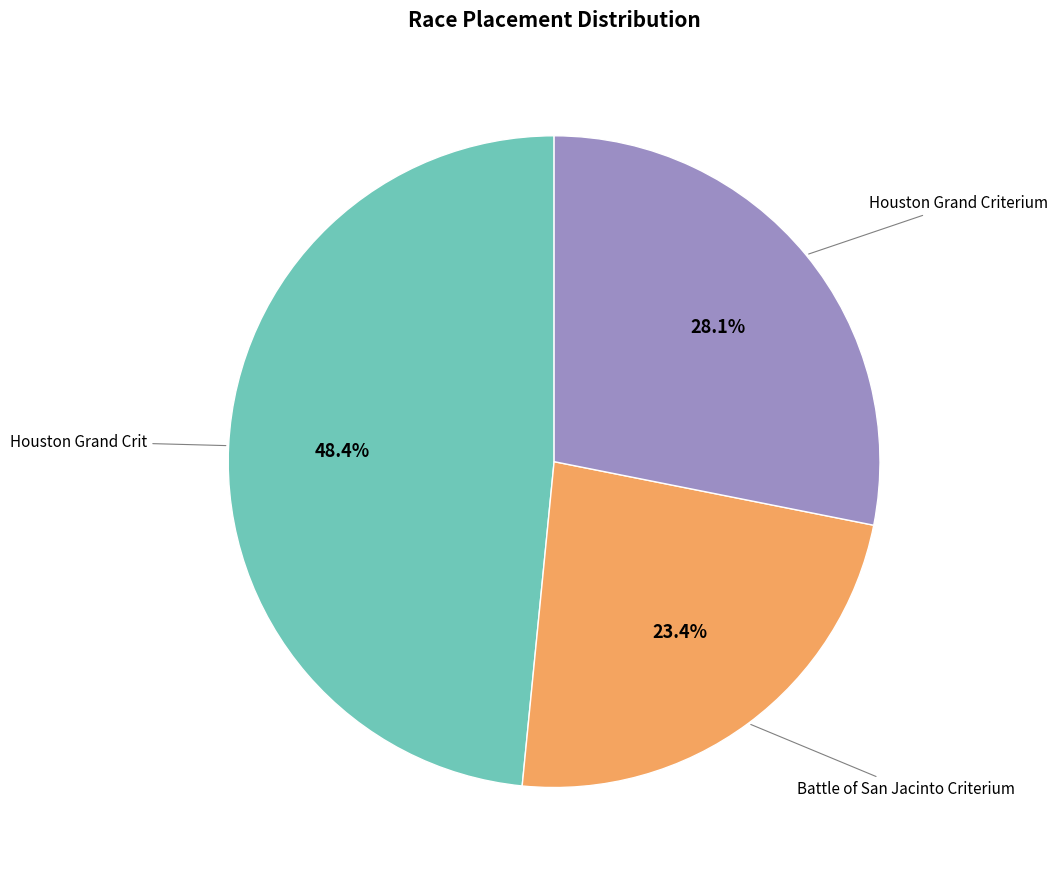

How many segments does this pie chart have?

3